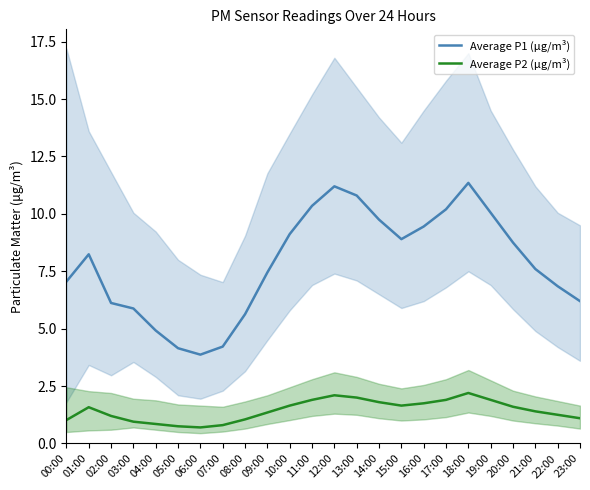

True or false: Average P2 (μg/m³) and Average P1 (μg/m³) intersect in this chart.

False